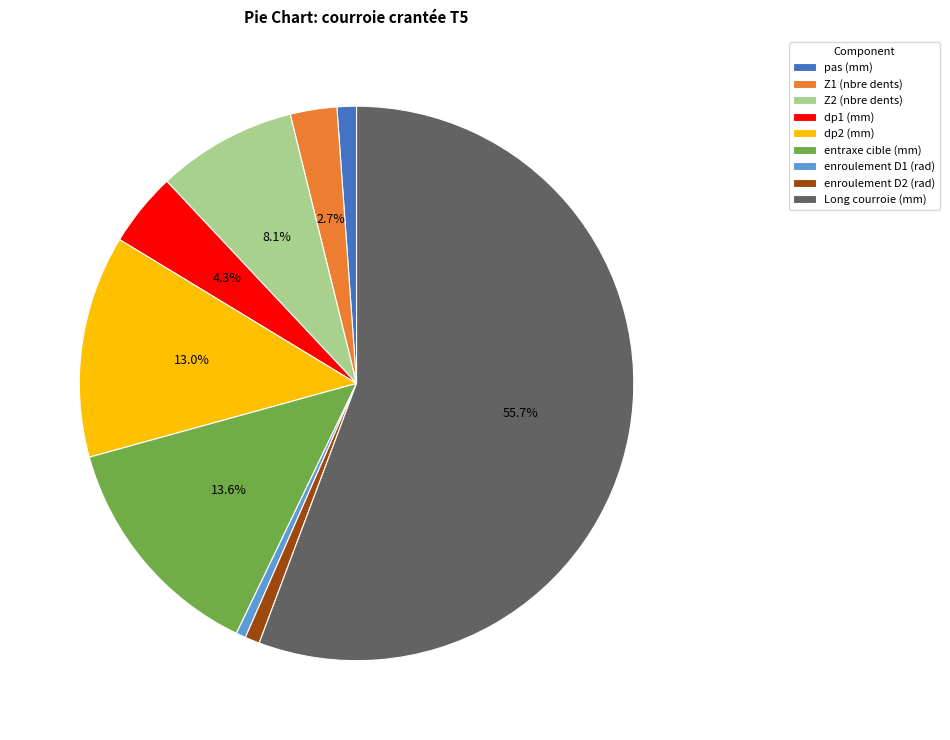

To the nearest percent, what percentage of the pie is dp1 (mm)?

4%